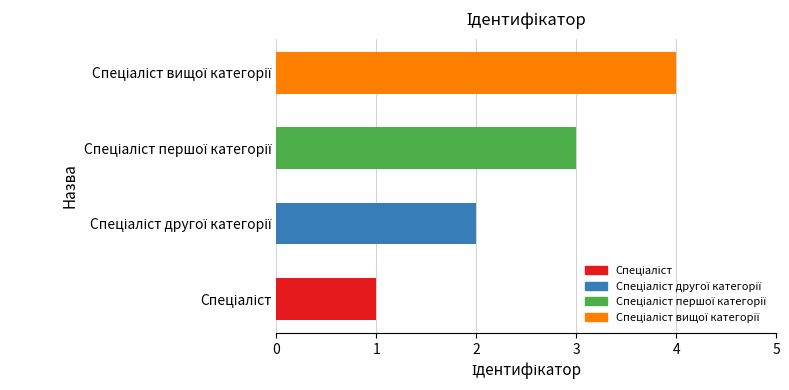

What is the greatest value displayed?

4